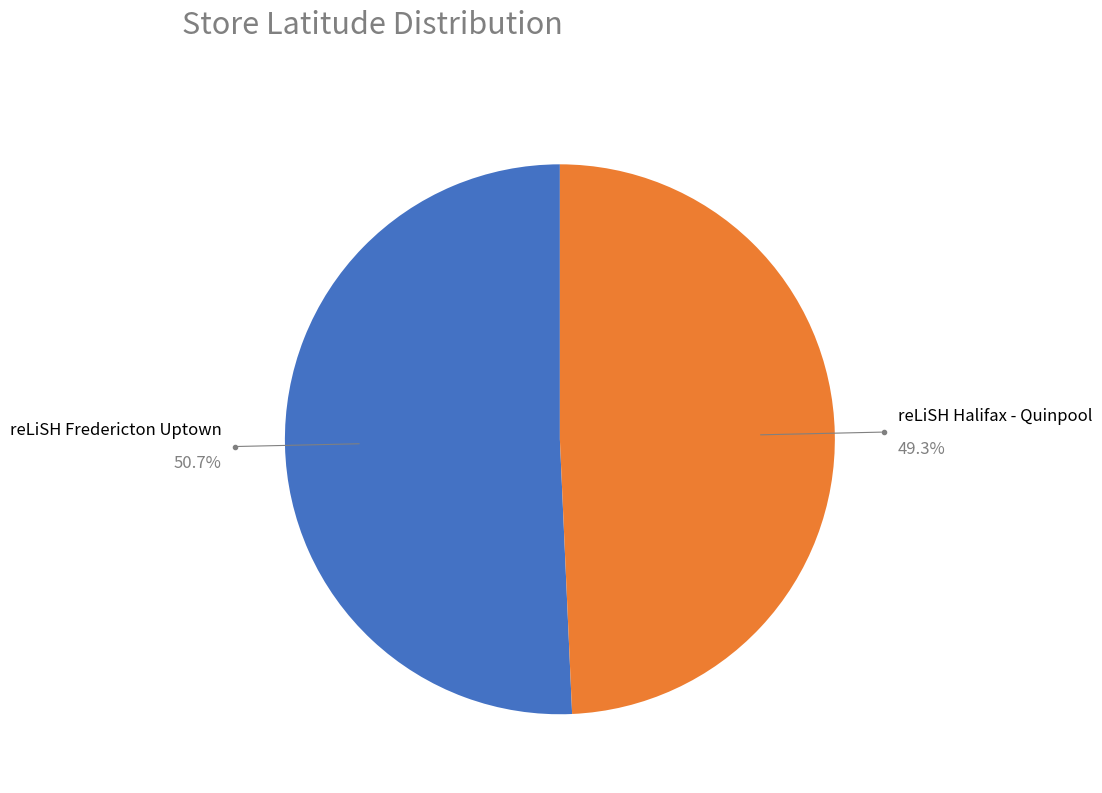

To the nearest percent, what is the average slice percentage?

50%